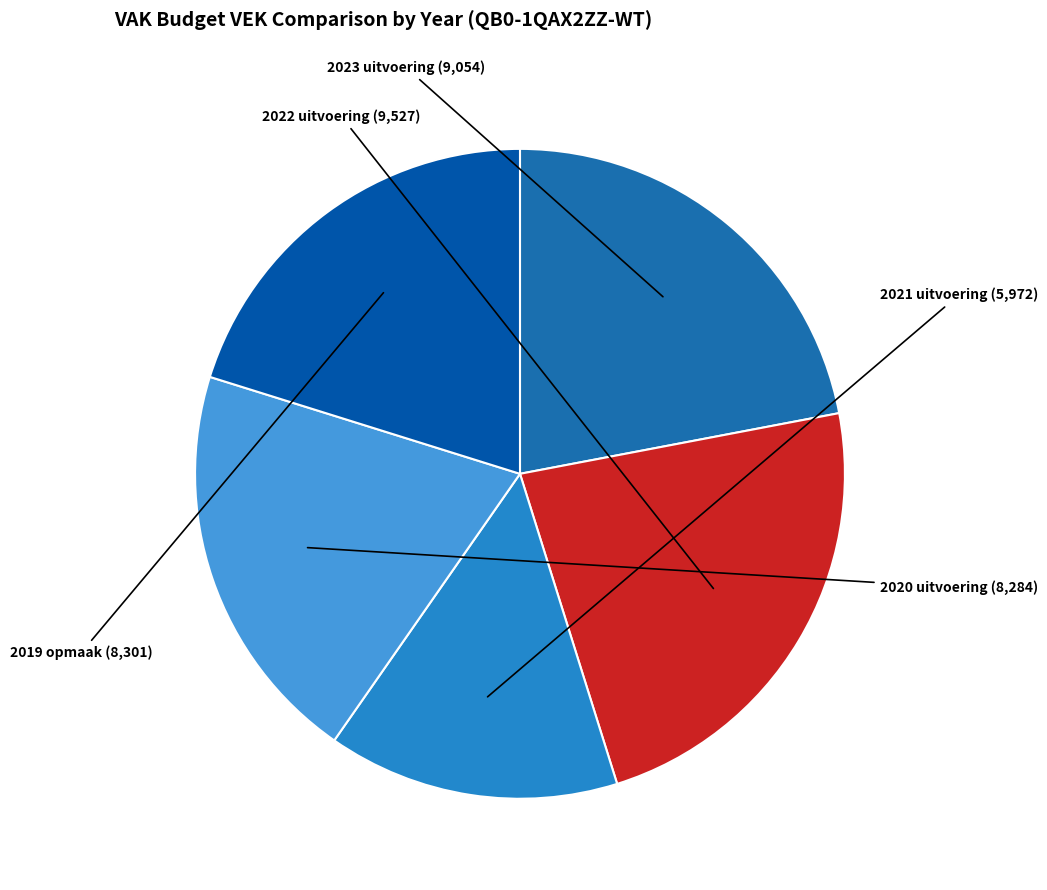

Is there any slice that represents more than half of the pie?

No